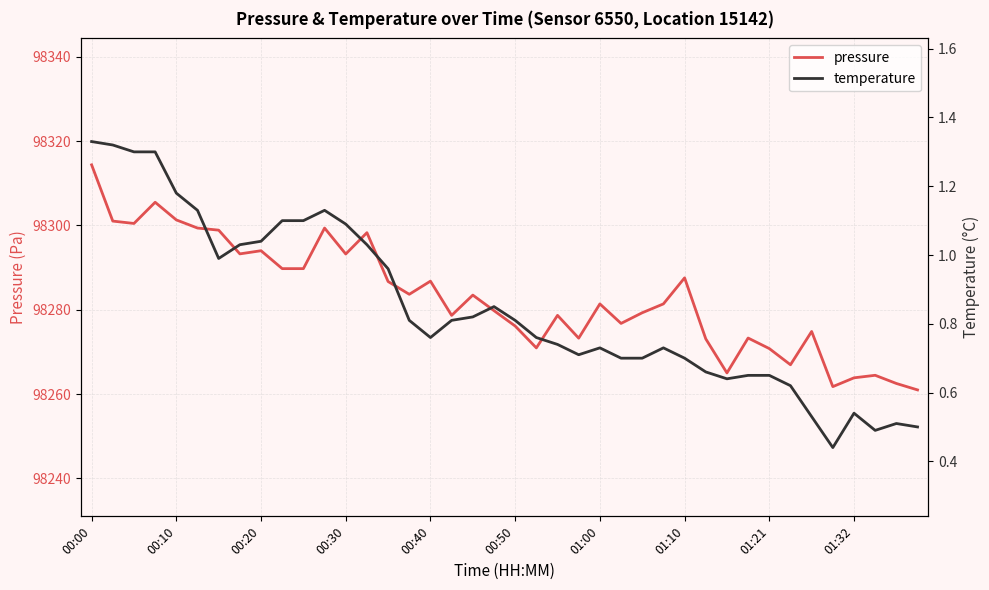

Which series has the widest spread of values?

pressure